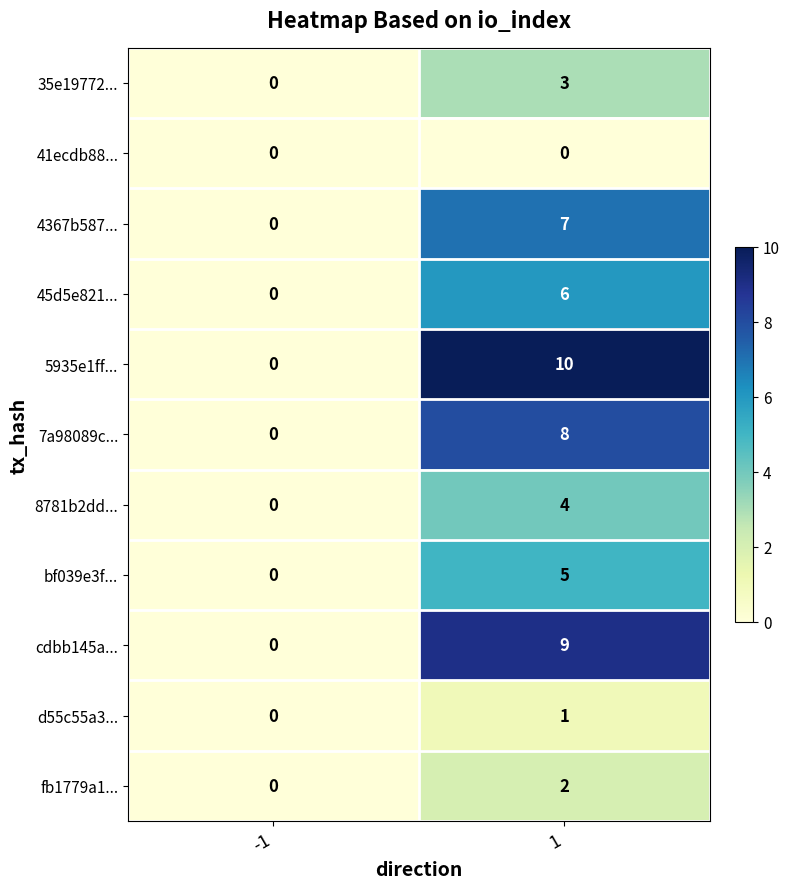

What is the total value across all series at 1?

55